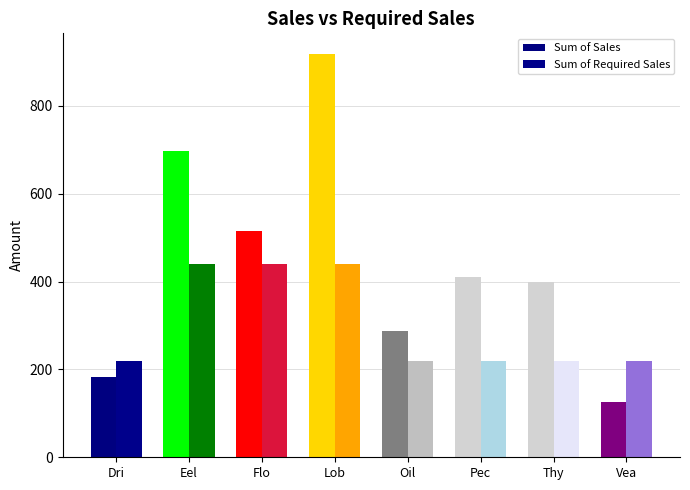

True or false: Sum of Sales has a value of 835 at Flo.

False